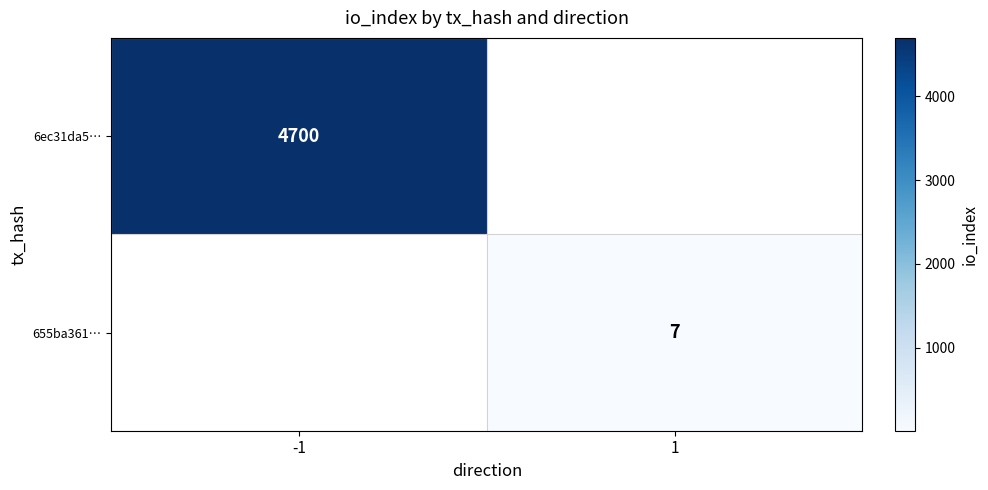

Is the value of 6ec31da5… at -1 greater than the value of 655ba361… at 1?

Yes